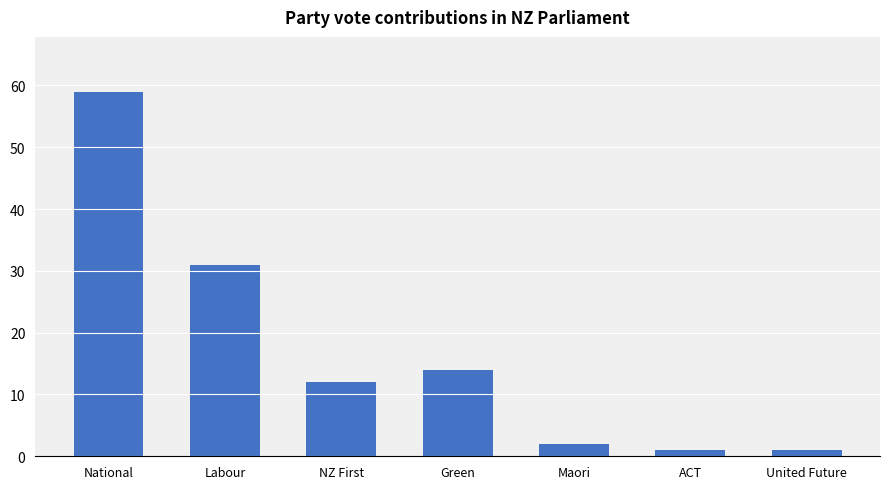

What is the ratio of the value at Green to the value at Maori?

7.0